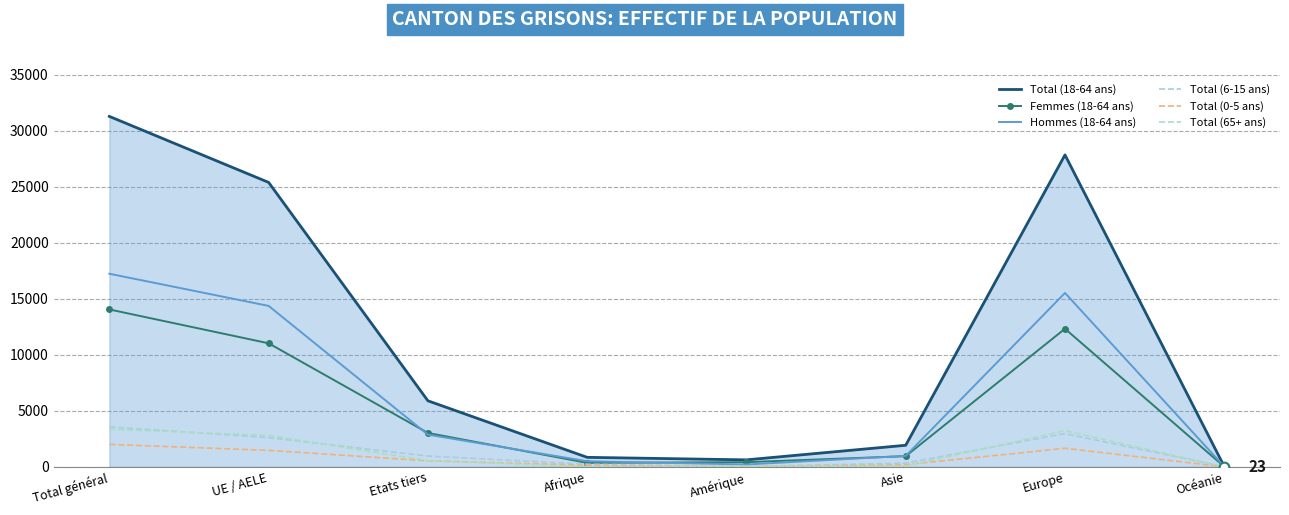

At which category does Total (18-64 ans) reach its first local peak?

Europe